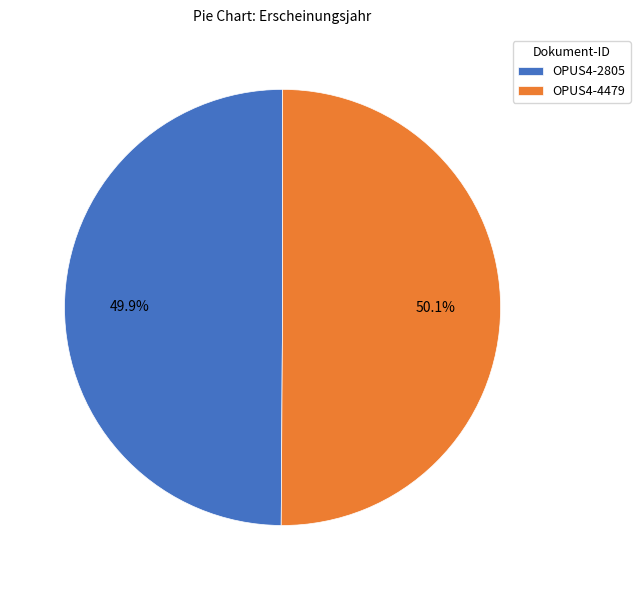

Approximately how many times larger is the value at OPUS4-2805 compared to OPUS4-4479?

1.0